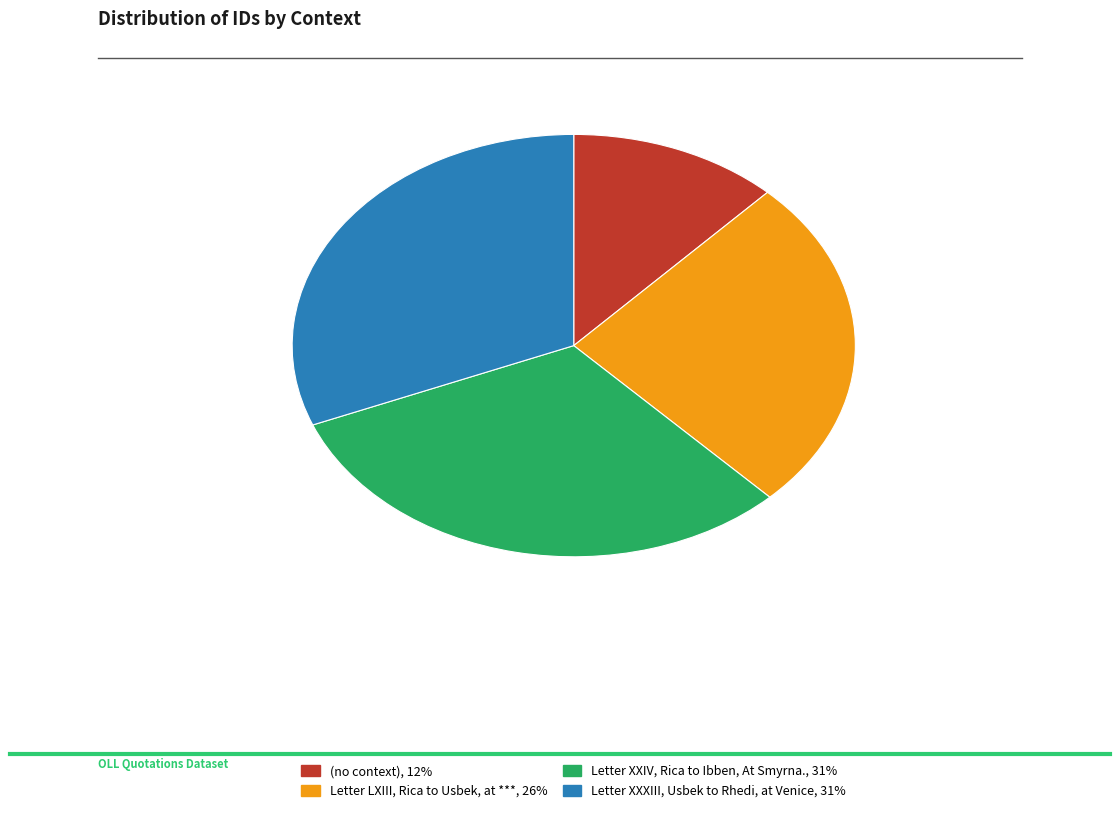

Which slice is the smallest?

(no context)